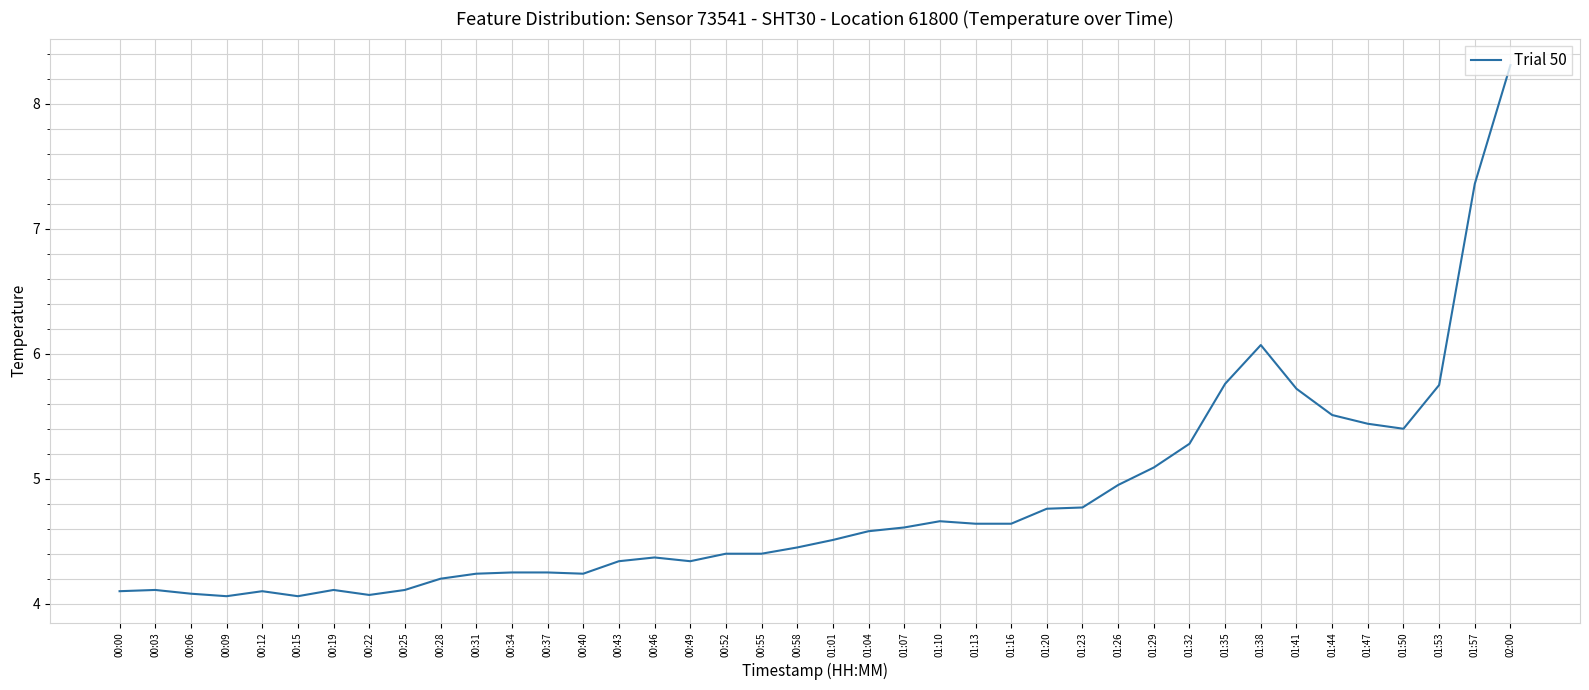

Does the chart have visible grid lines?

Yes